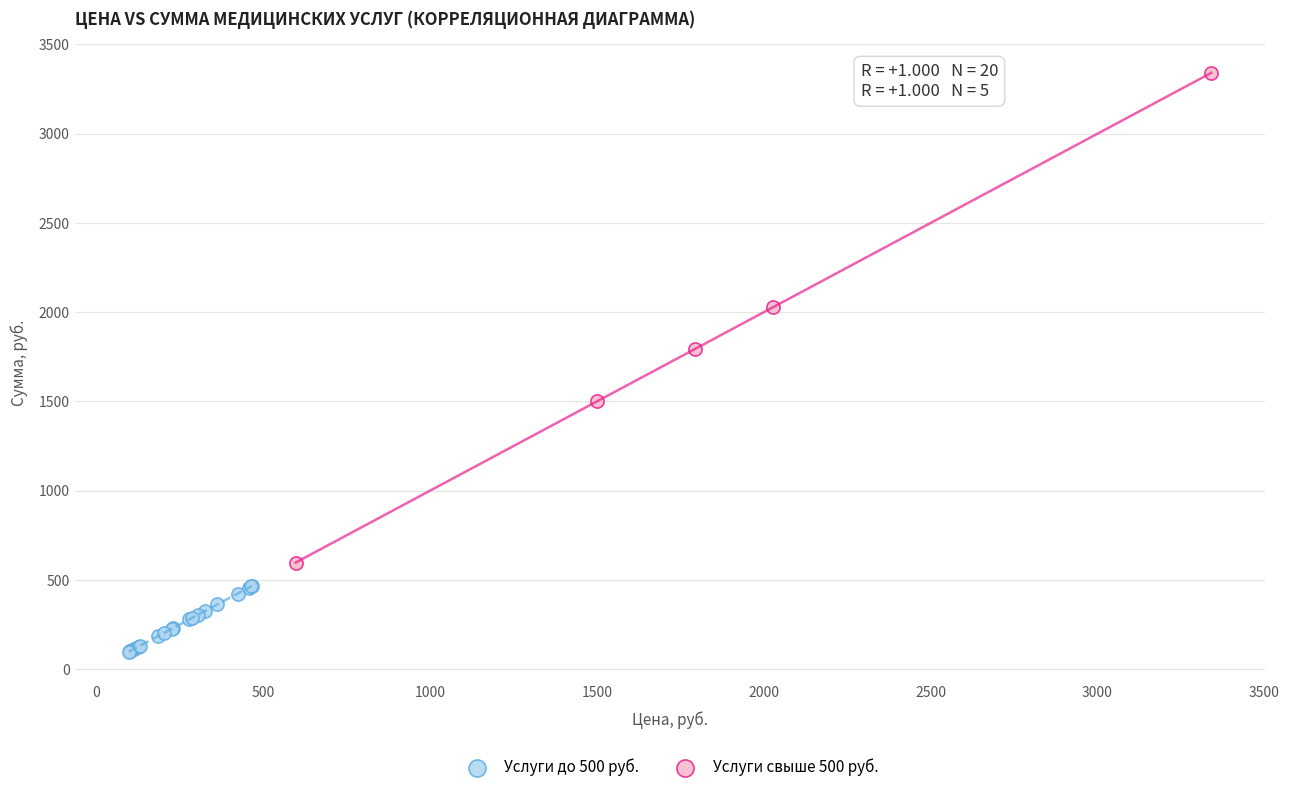

Which series has the widest spread of Y values?

Услуги свыше 500 руб.